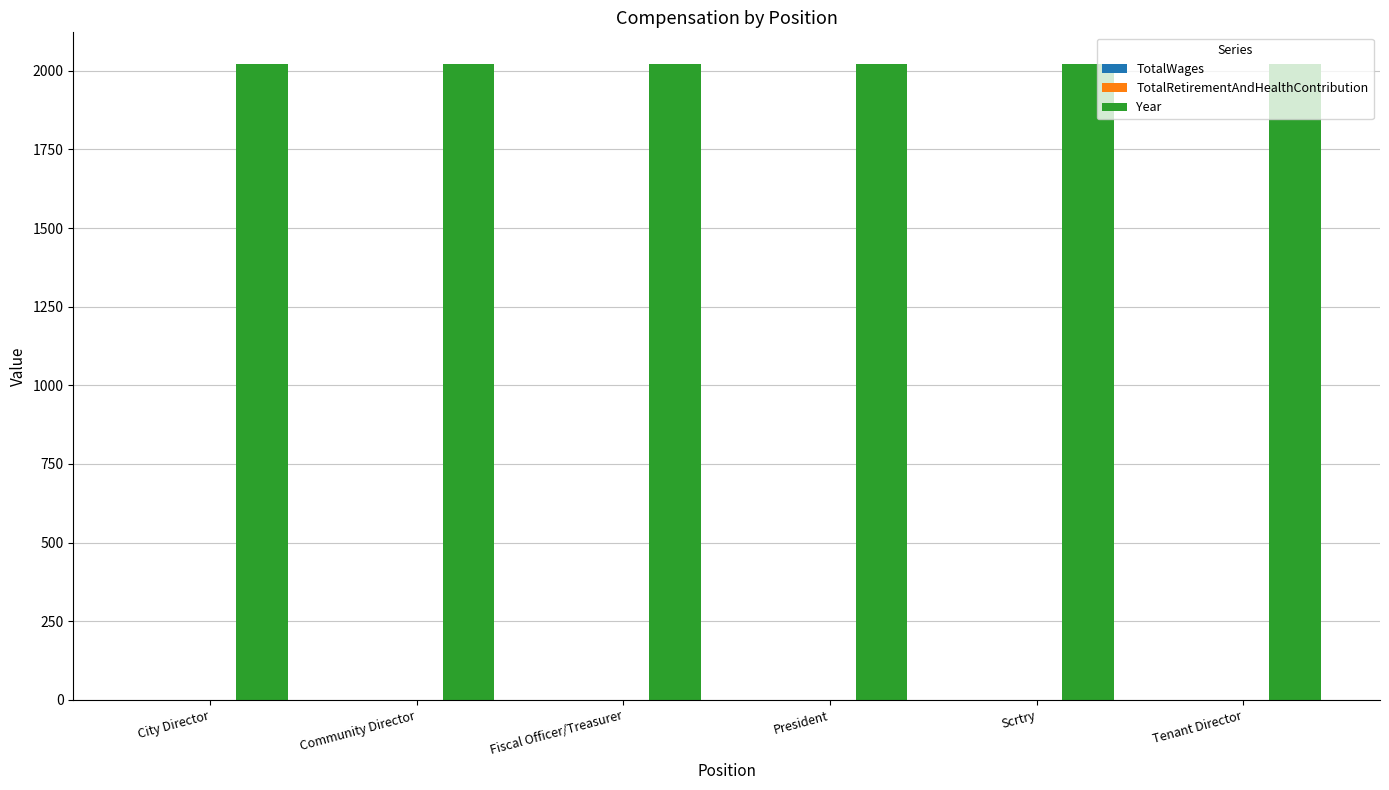

Reading right to left, list all the values displayed in this chart.

TotalWages: Tenant Director=0	Scrtry=0	President=0	Fiscal Officer/Treasurer=0	Community Director=0	City Director=0
TotalRetirementAndHealthContribution: Tenant Director=0	Scrtry=0	President=0	Fiscal Officer/Treasurer=0	Community Director=0	City Director=0
Year: Tenant Director=2021	Scrtry=2021	President=2021	Fiscal Officer/Treasurer=2021	Community Director=2021	City Director=2021